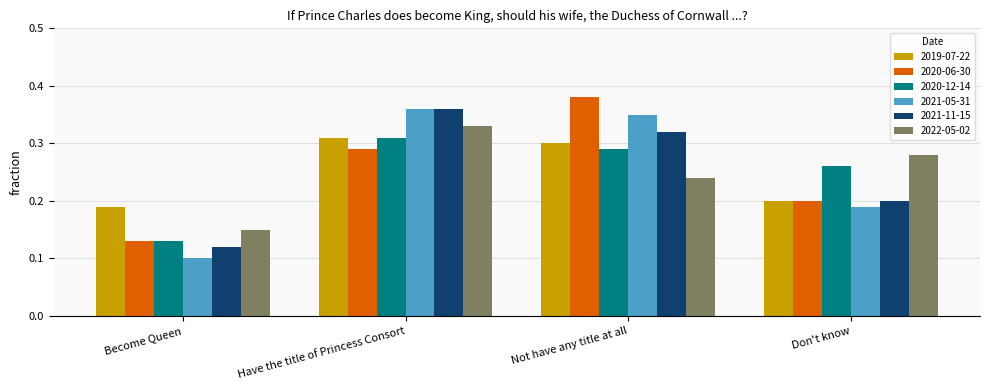

At which category is the sum across all series the highest?

Have the title of Princess Consort